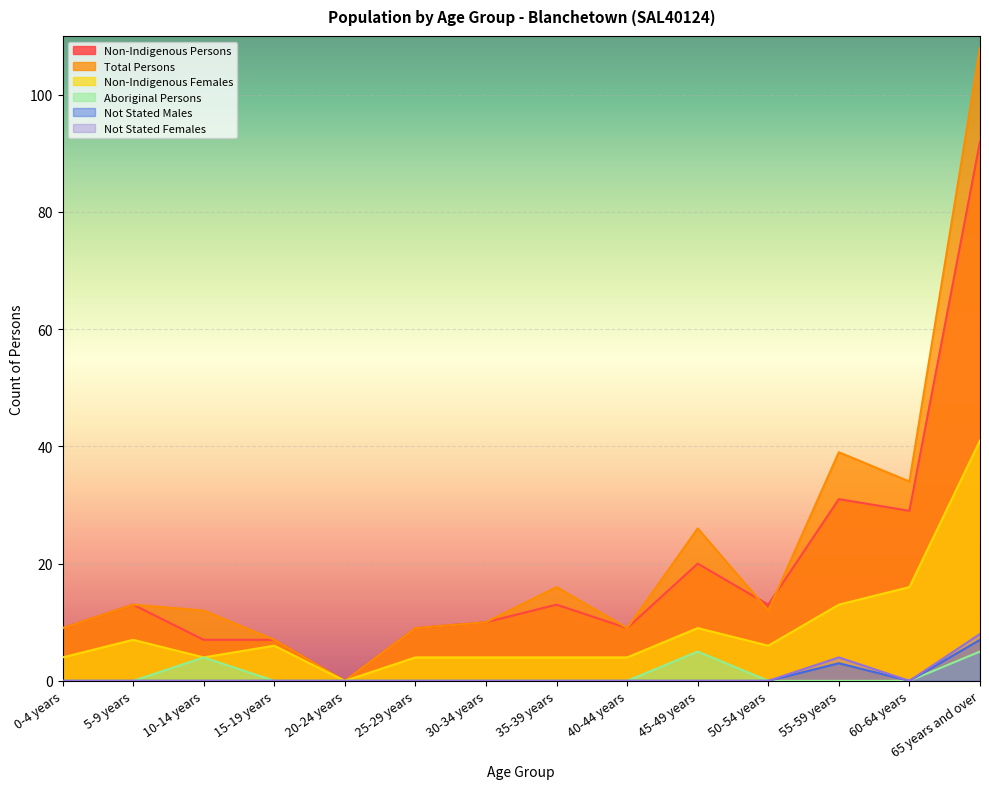

Reading left to right, transcribe all the data shown in this chart.

Non-Indigenous Persons: 0-4 years=9	5-9 years=13	10-14 years=7	15-19 years=7	20-24 years=0	25-29 years=9	30-34 years=10	35-39 years=13	40-44 years=9	45-49 years=20	50-54 years=13	55-59 years=31	60-64 years=29	65 years and over=92
Total Persons: 0-4 years=9	5-9 years=13	10-14 years=12	15-19 years=7	20-24 years=0	25-29 years=9	30-34 years=10	35-39 years=16	40-44 years=9	45-49 years=26	50-54 years=12	55-59 years=39	60-64 years=34	65 years and over=108
Non-Indigenous Females: 0-4 years=4	5-9 years=7	10-14 years=4	15-19 years=6	20-24 years=0	25-29 years=4	30-34 years=4	35-39 years=4	40-44 years=4	45-49 years=9	50-54 years=6	55-59 years=13	60-64 years=16	65 years and over=41
Aboriginal Persons: 0-4 years=0	5-9 years=0	10-14 years=4	15-19 years=0	20-24 years=0	25-29 years=0	30-34 years=0	35-39 years=0	40-44 years=0	45-49 years=5	50-54 years=0	55-59 years=0	60-64 years=0	65 years and over=5
Not Stated Males: 0-4 years=0	5-9 years=0	10-14 years=0	15-19 years=0	20-24 years=0	25-29 years=0	30-34 years=0	35-39 years=0	40-44 years=0	45-49 years=0	50-54 years=0	55-59 years=3	60-64 years=0	65 years and over=7
Not Stated Females: 0-4 years=0	5-9 years=0	10-14 years=0	15-19 years=0	20-24 years=0	25-29 years=0	30-34 years=0	35-39 years=0	40-44 years=0	45-49 years=0	50-54 years=0	55-59 years=4	60-64 years=0	65 years and over=8